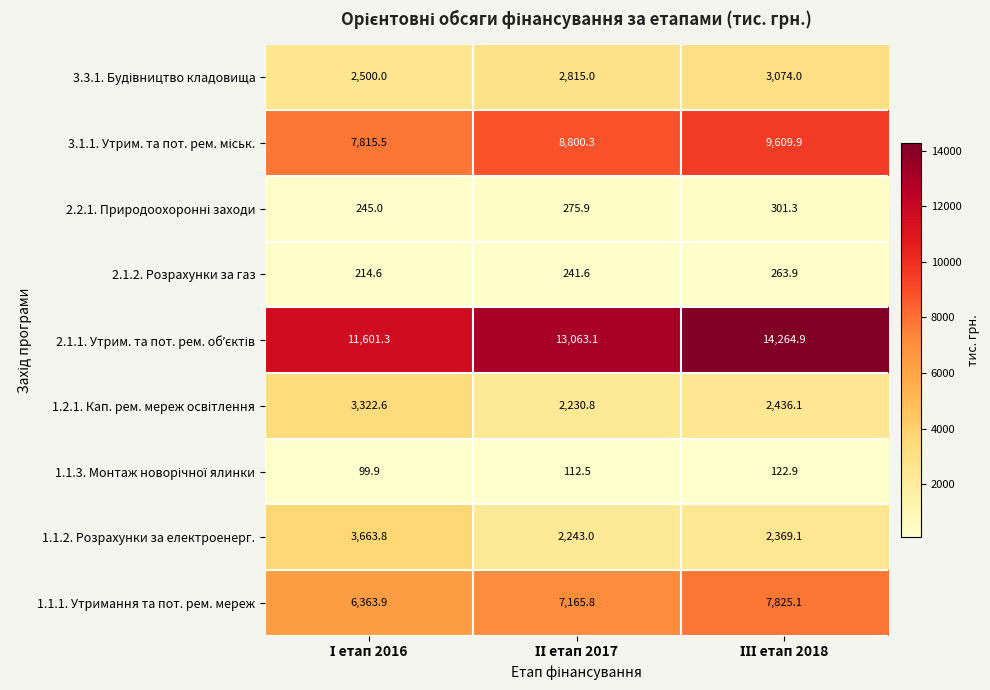

What is the sum of all 1.1.2. Розрахунки за електроенерг. values?

8275.9